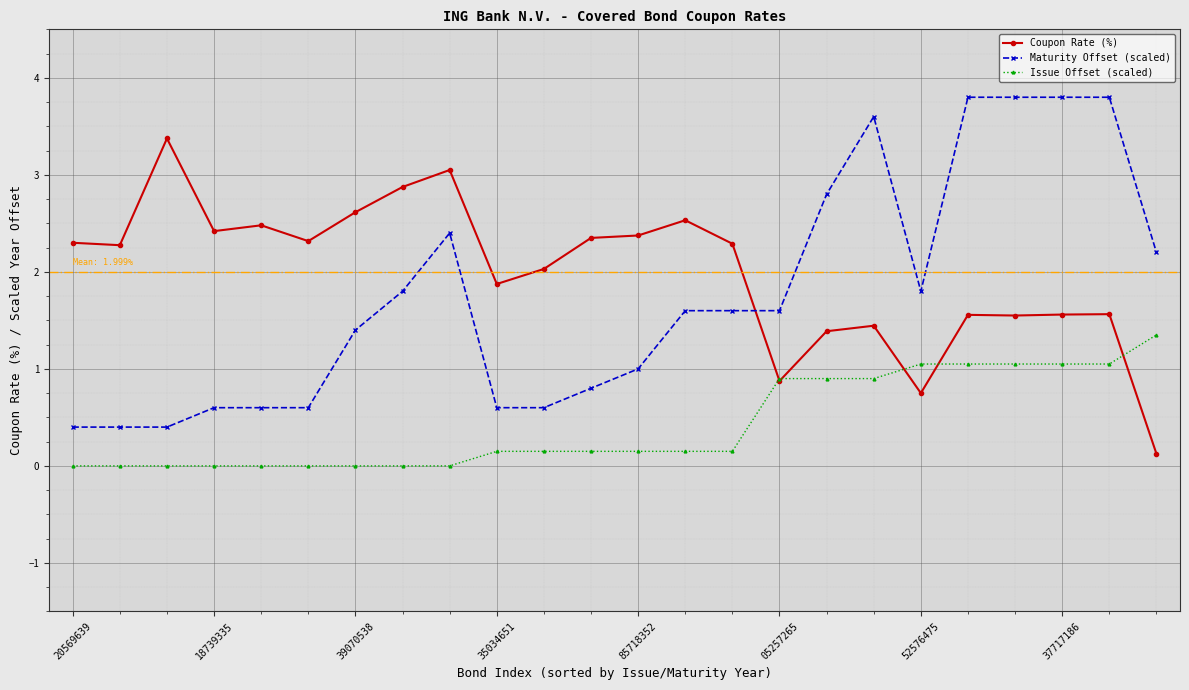

What is the difference between the Issue Offset (scaled) values at 19 and 23?

0.3